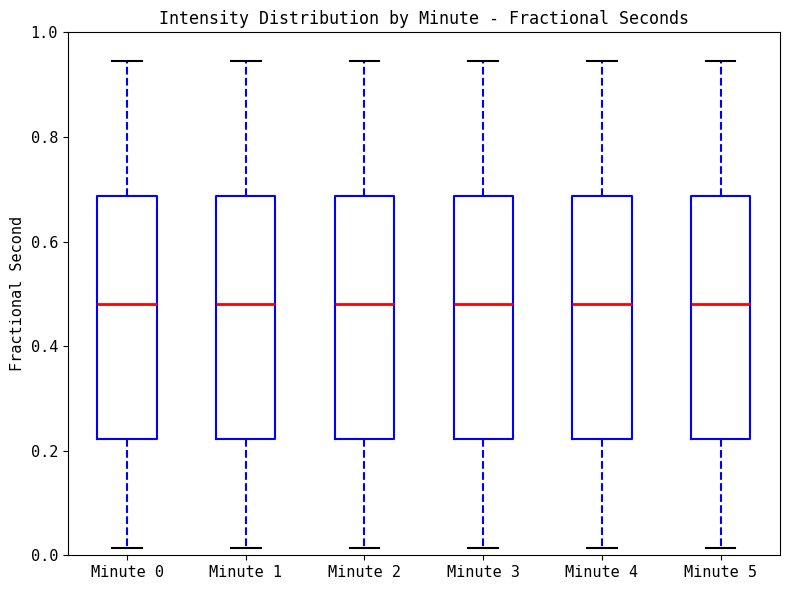

Where does the upper whisker of the box for Minute 5 end on the y-axis? The values are not printed on the chart, so give them approximately, as read against the axis.

0.94